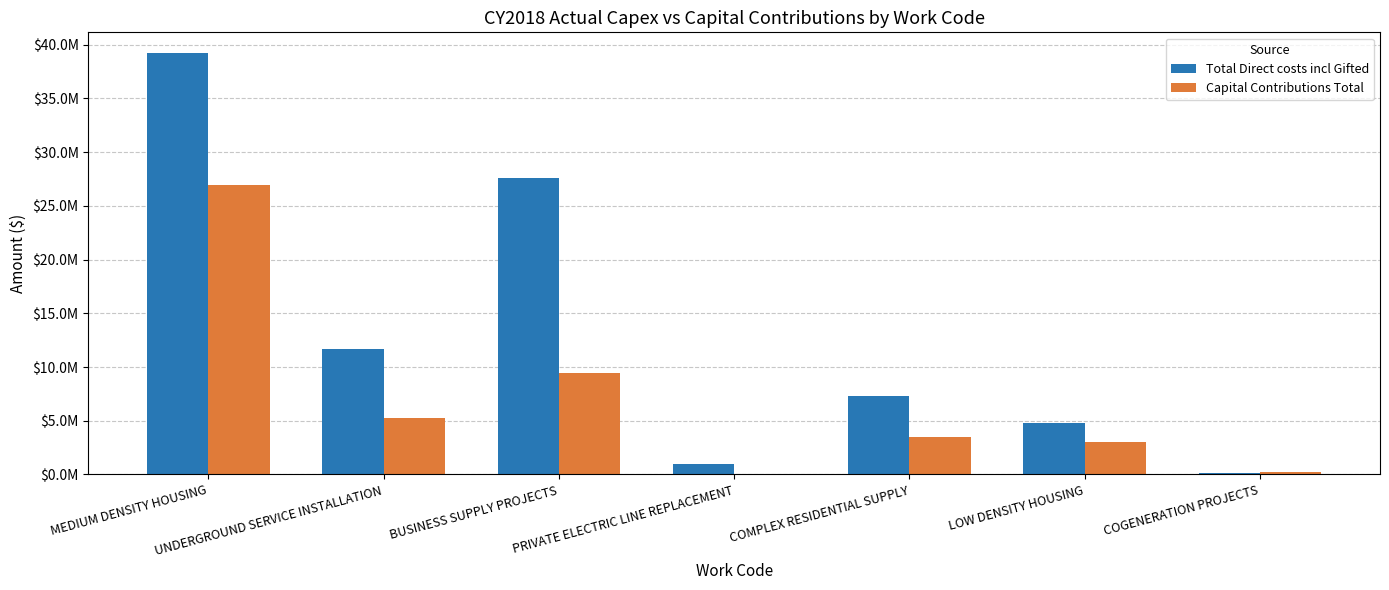

What are all the series names shown in the legend?

Total Direct costs incl Gifted, Capital Contributions Total